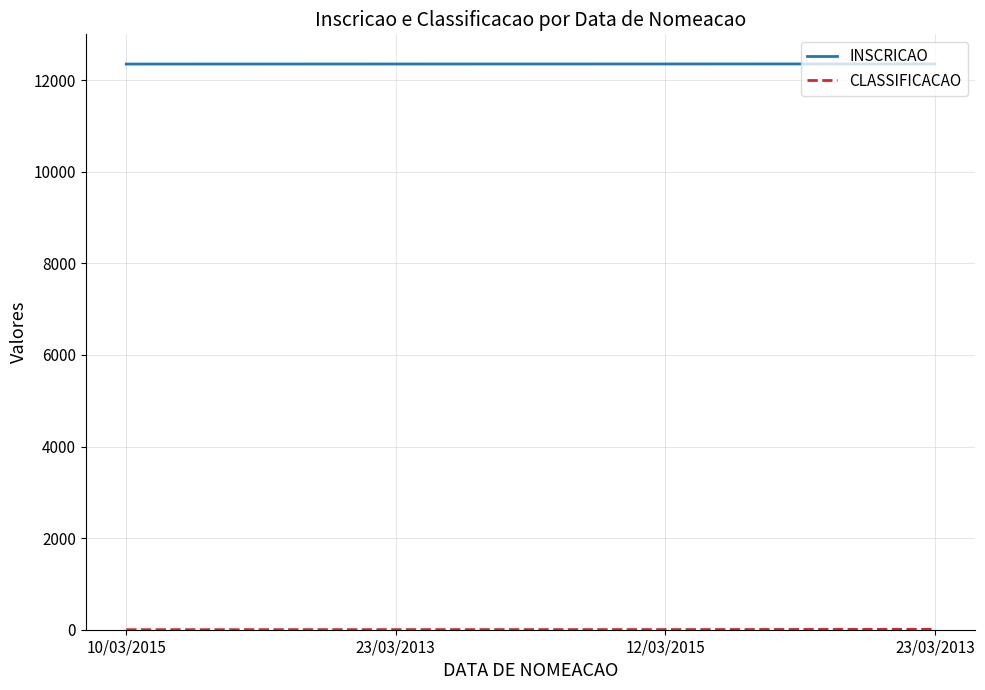

How many values in the INSCRICAO series are below 12353?

2